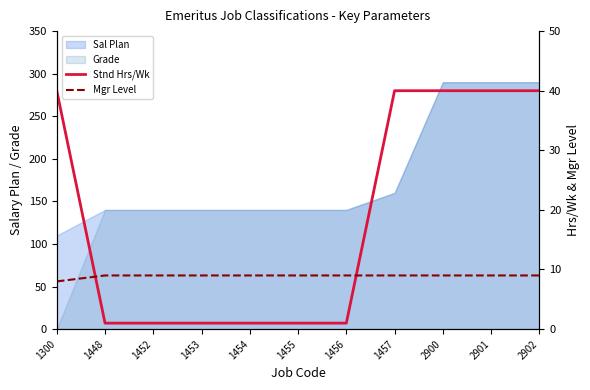

What is the highest value of the Mgr Level series?

9